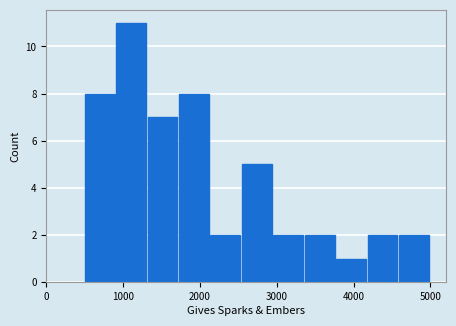

Reading left to right, transcribe this chart: for each bar, give the range it covers on the x-axis and its height. Neither the bar edges nor the heights are printed on the chart, so give them approximately, as read against the axes.

500 to 900: 8
900 to 1300: 11
1300 to 1700: 7
1700 to 2100: 8
2100 to 2500: 2
2500 to 3000: 5
3000 to 3400: 2
3400 to 3800: 2
3800 to 4200: 1
4200 to 4600: 2
4600 to 5000: 2